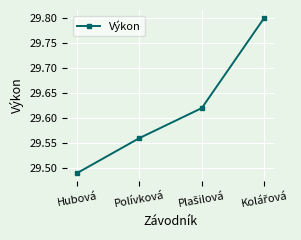

What is the difference between the maximum and minimum values?

0.3